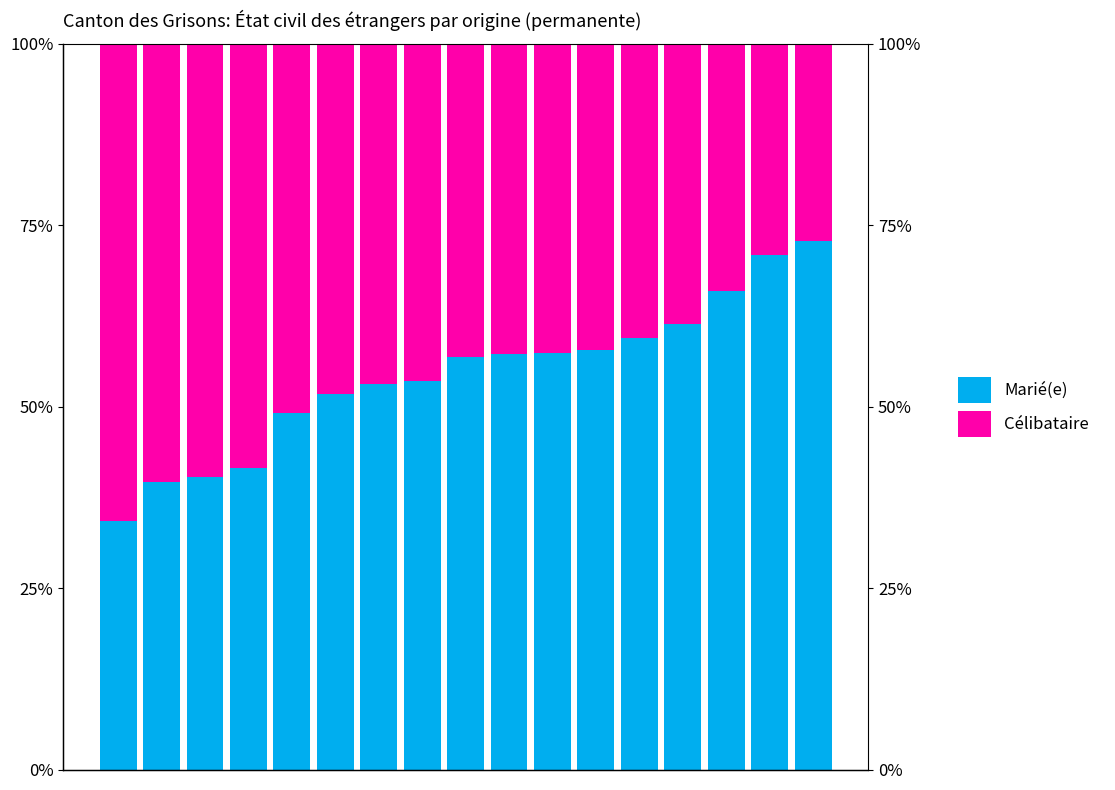

What is the approximate value of Marié(e) at 15?

70.9